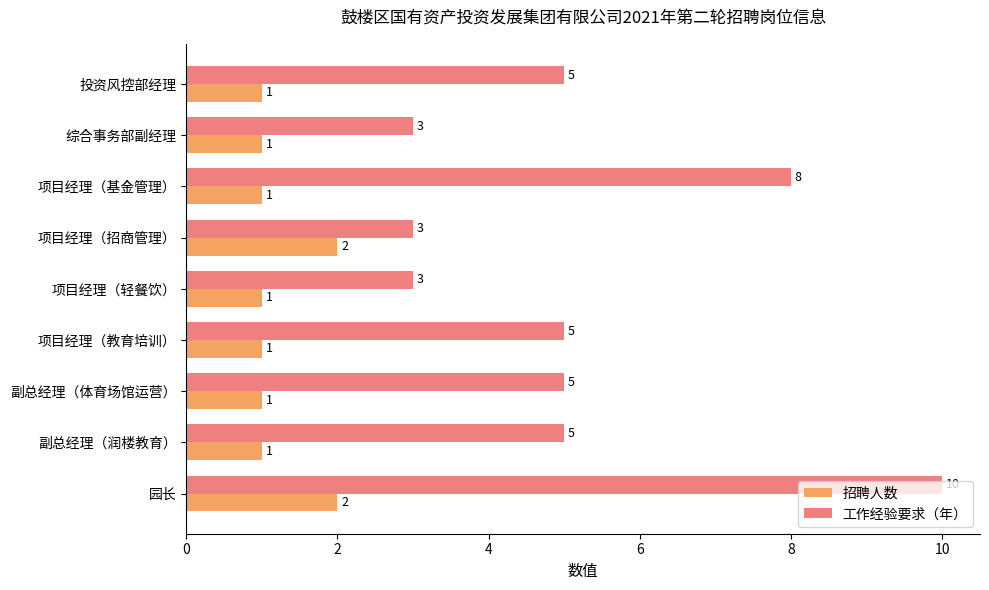

At how many categories does at least one series exceed 7?

2